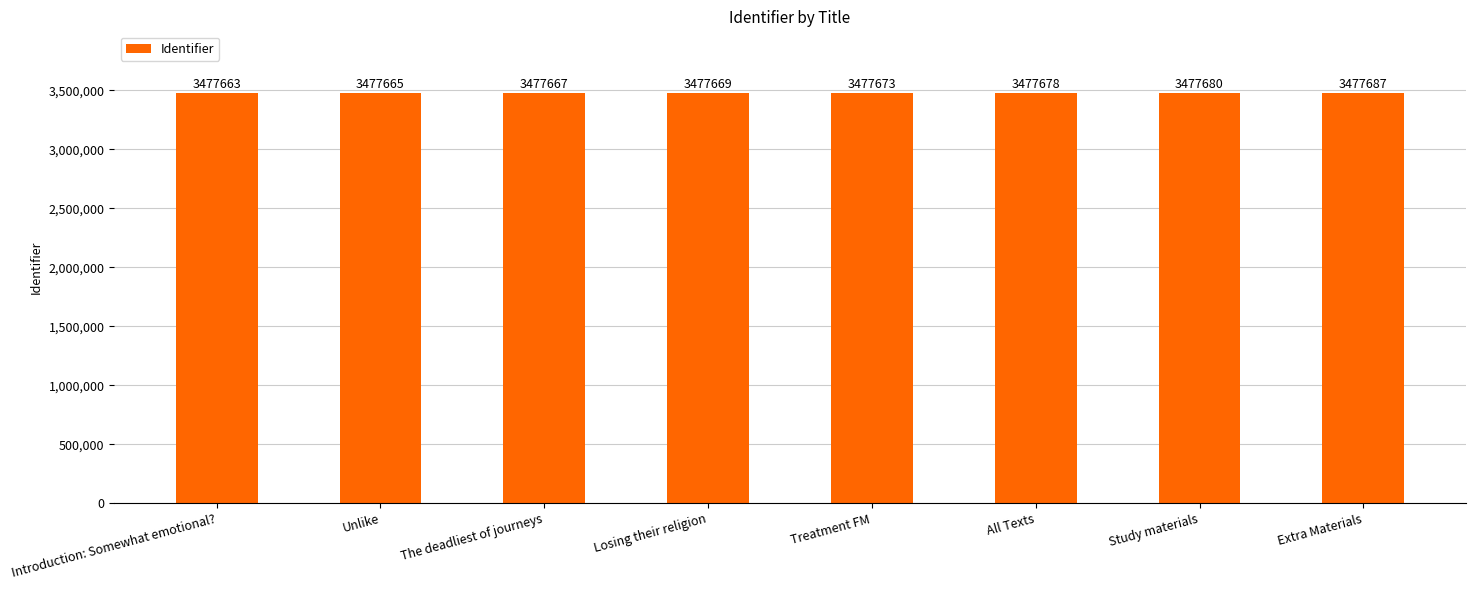

What is the label of the 7th bar from the left?

Study materials